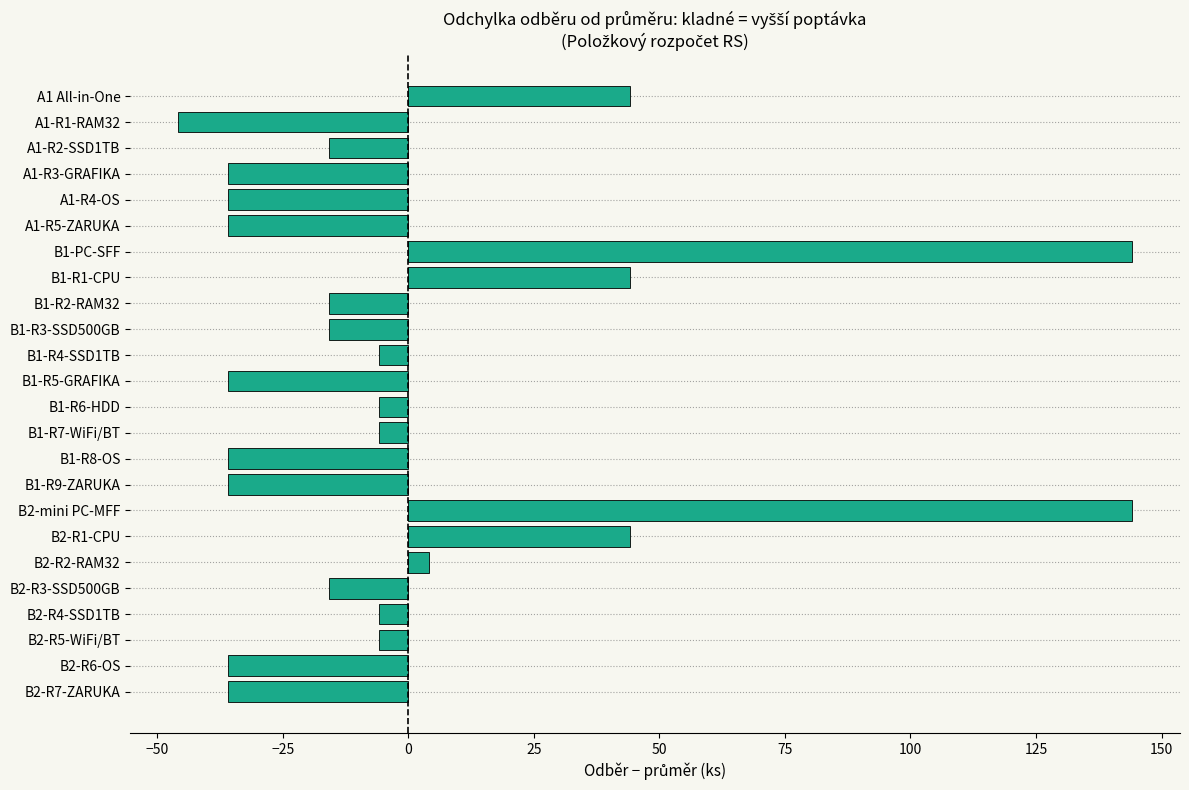

Which has a higher value, B1-R4-SSD1TB or B1-R3-SSD500GB?

B1-R4-SSD1TB